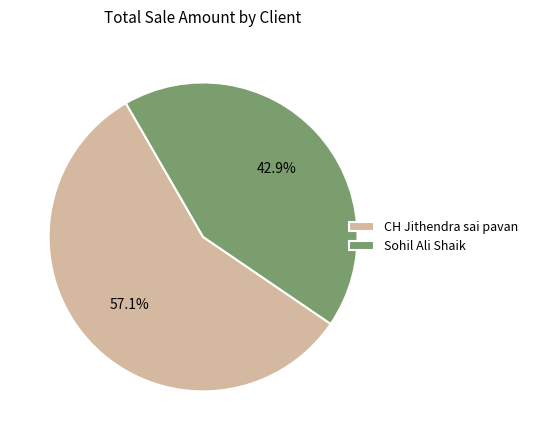

What portion of the pie excludes Sohil Ali Shaik?

57.1%